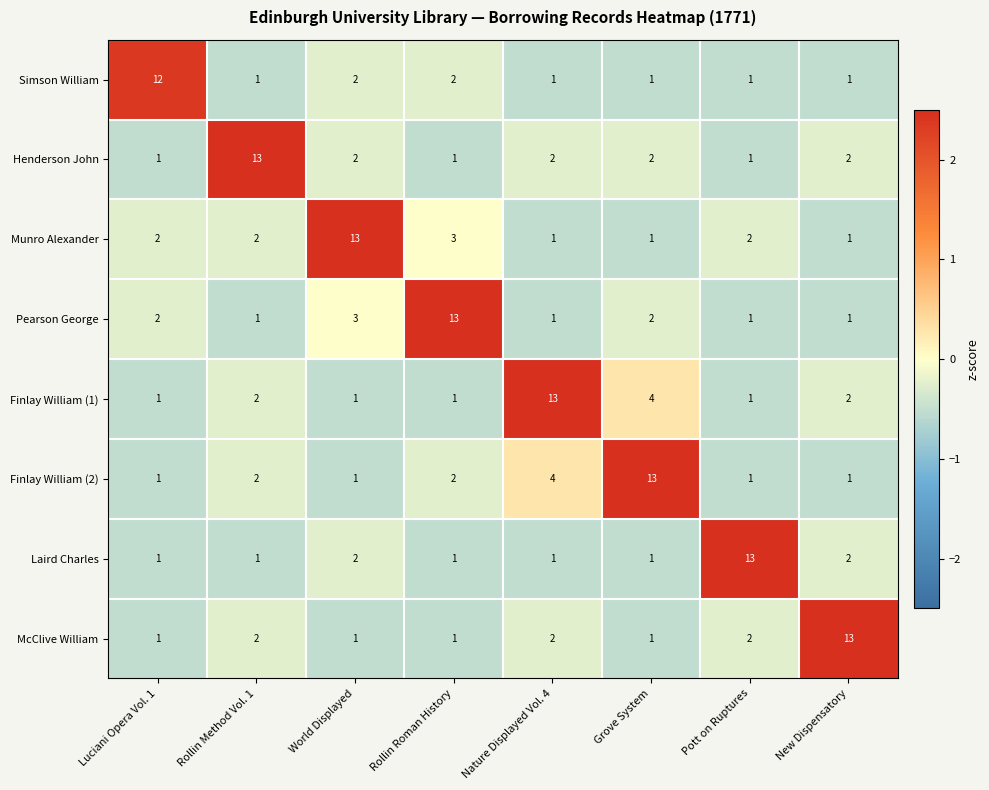

What is the difference between the highest and lowest values at Grove System?

12